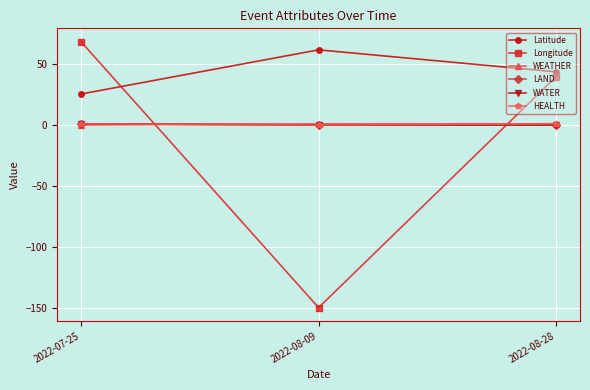

Reading left to right, what are all the values shown in this chart?

Latitude: 25.4	61.6	43.6
Longitude: 68.4	-149.8	39.7
WEATHER: 0.0	1.0	1.0
LAND: 1.0	0.0	0.0
WATER: 1.0	0.0	0.0
HEALTH: 1.0	0.0	1.0